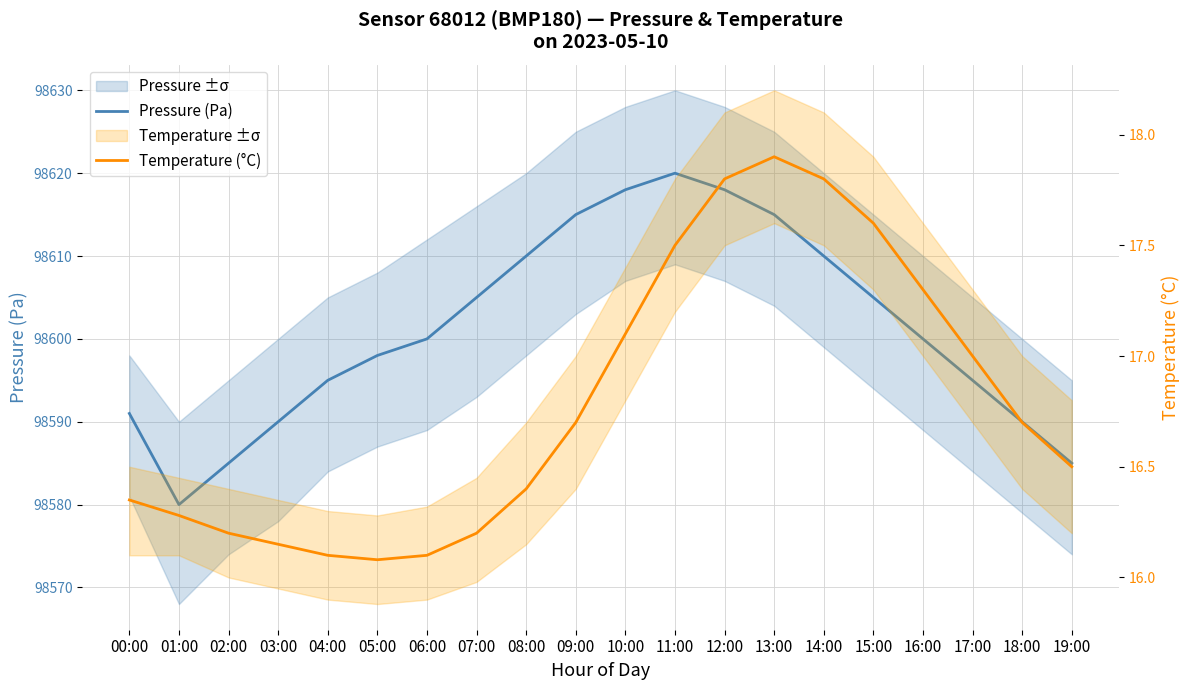

How many lines are shown in the chart?

2